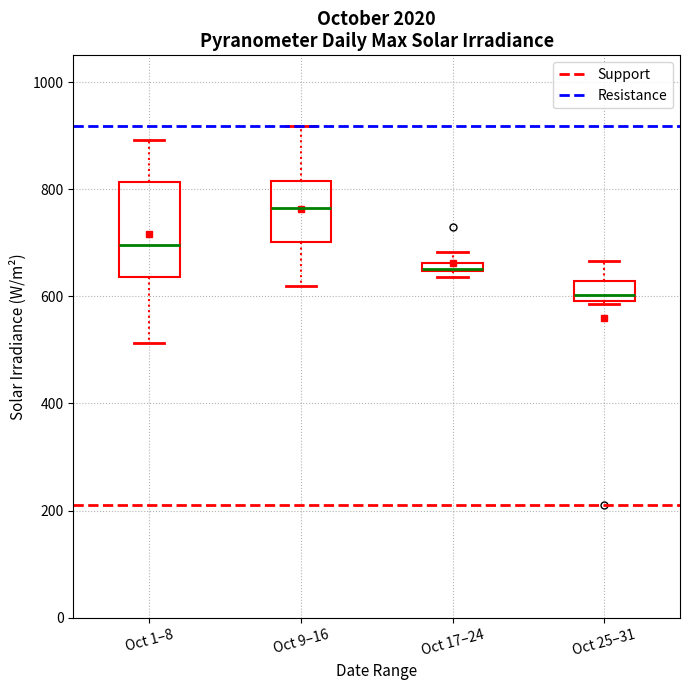

Which box has the highest median line?

Oct 9–16